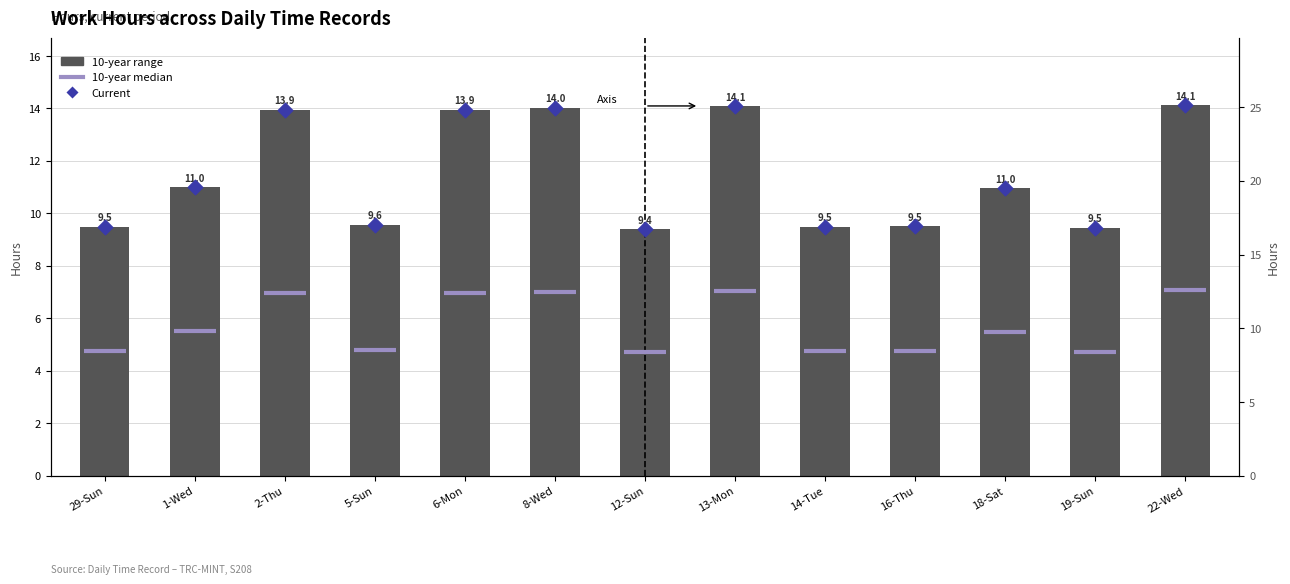

Is the value of 10-year range high at 14-Tue greater than the value of 10-year median at 14-Tue?

No